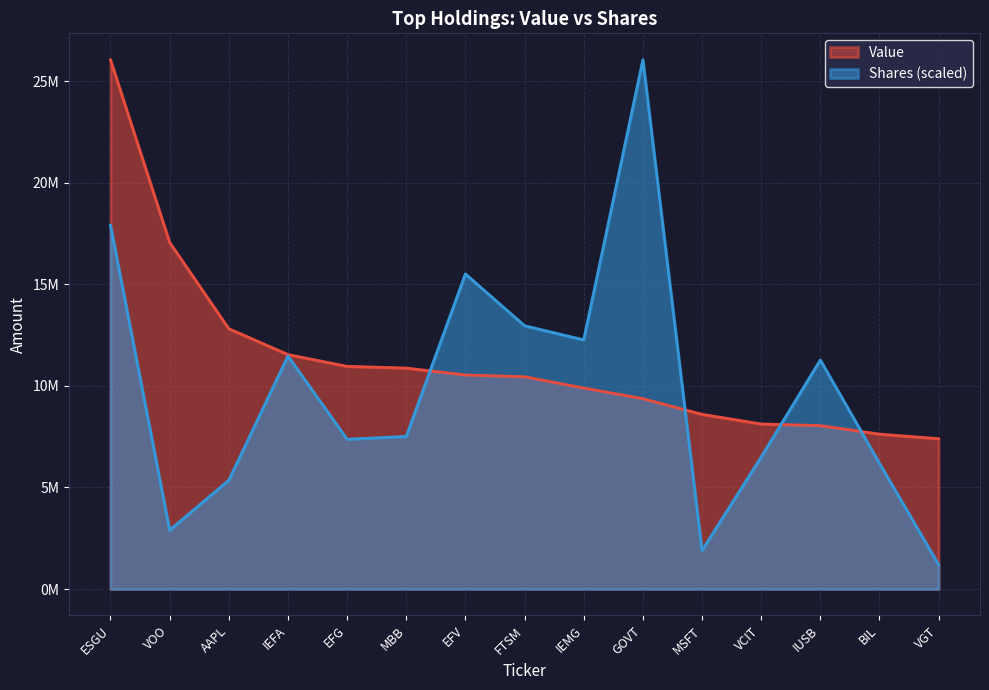

What is the total value across all series at BIL?

13812166.4